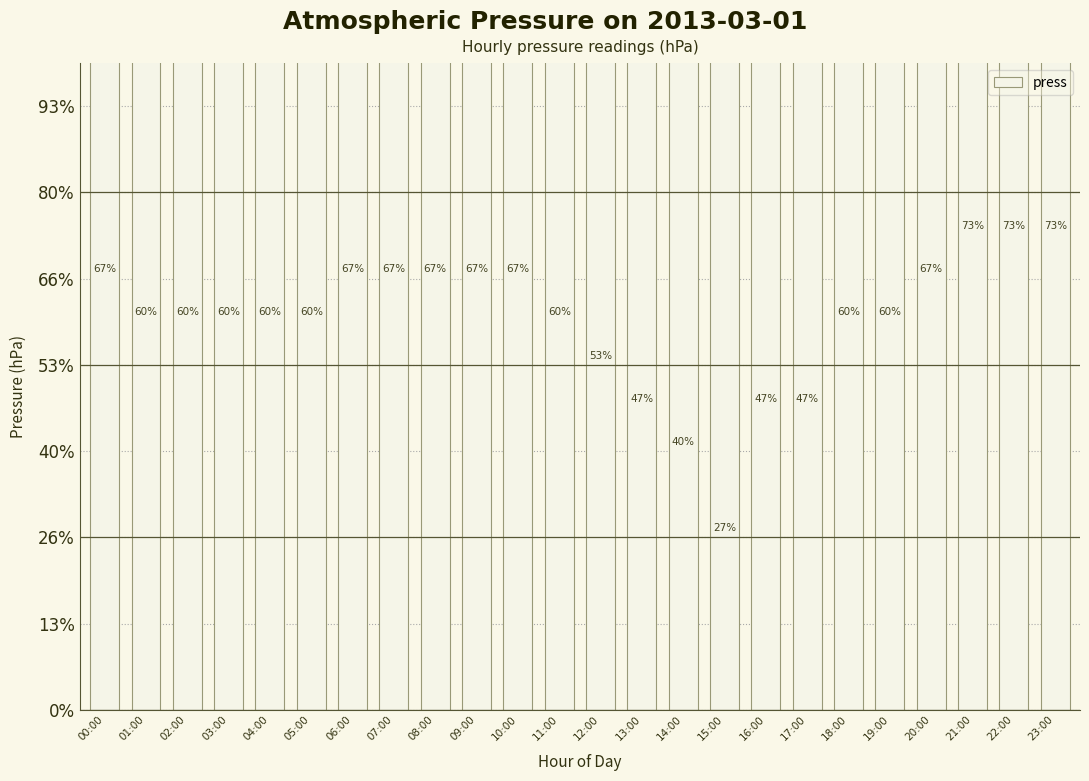

Rank the categories by value from lowest to highest.

15:00, 14:00, 13:00, 16:00, 17:00, 12:00, 01:00, 02:00, 03:00, 04:00, 05:00, 11:00, 18:00, 19:00, 00:00, 06:00, 07:00, 08:00, 09:00, 10:00, 20:00, 21:00, 22:00, 23:00